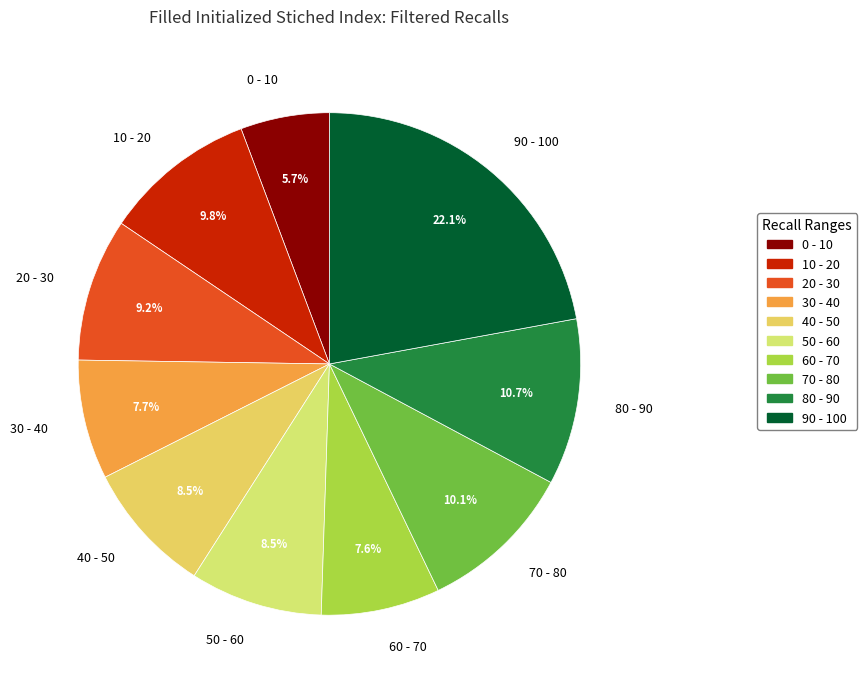

Is 70 - 80 the majority of the pie?

No